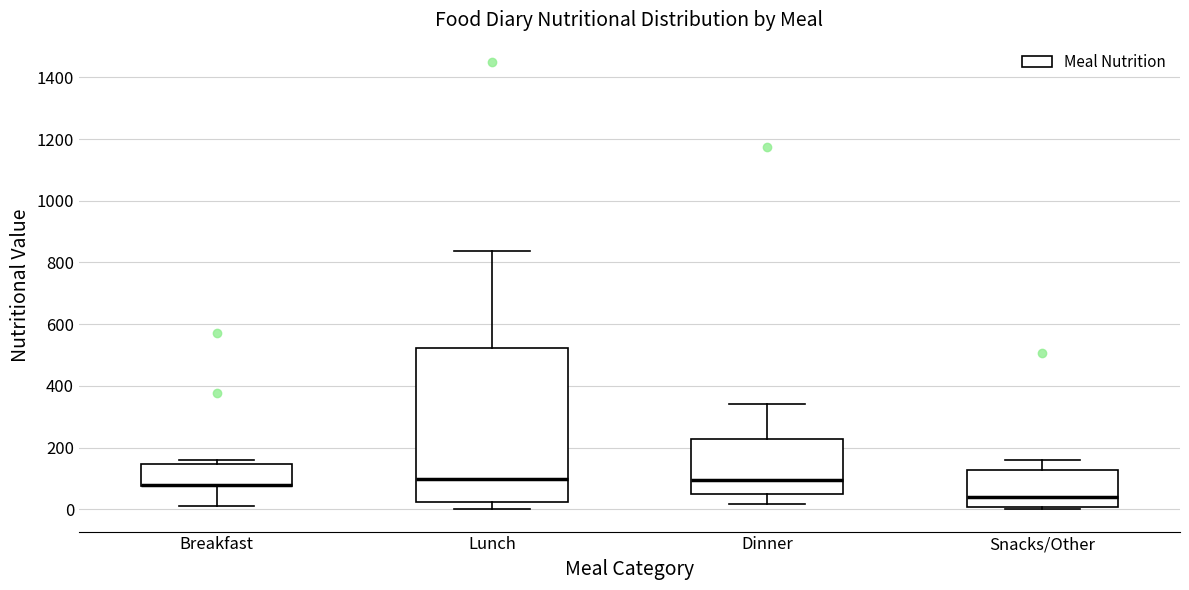

Which box is the tallest, from its lower edge to its upper edge?

Lunch